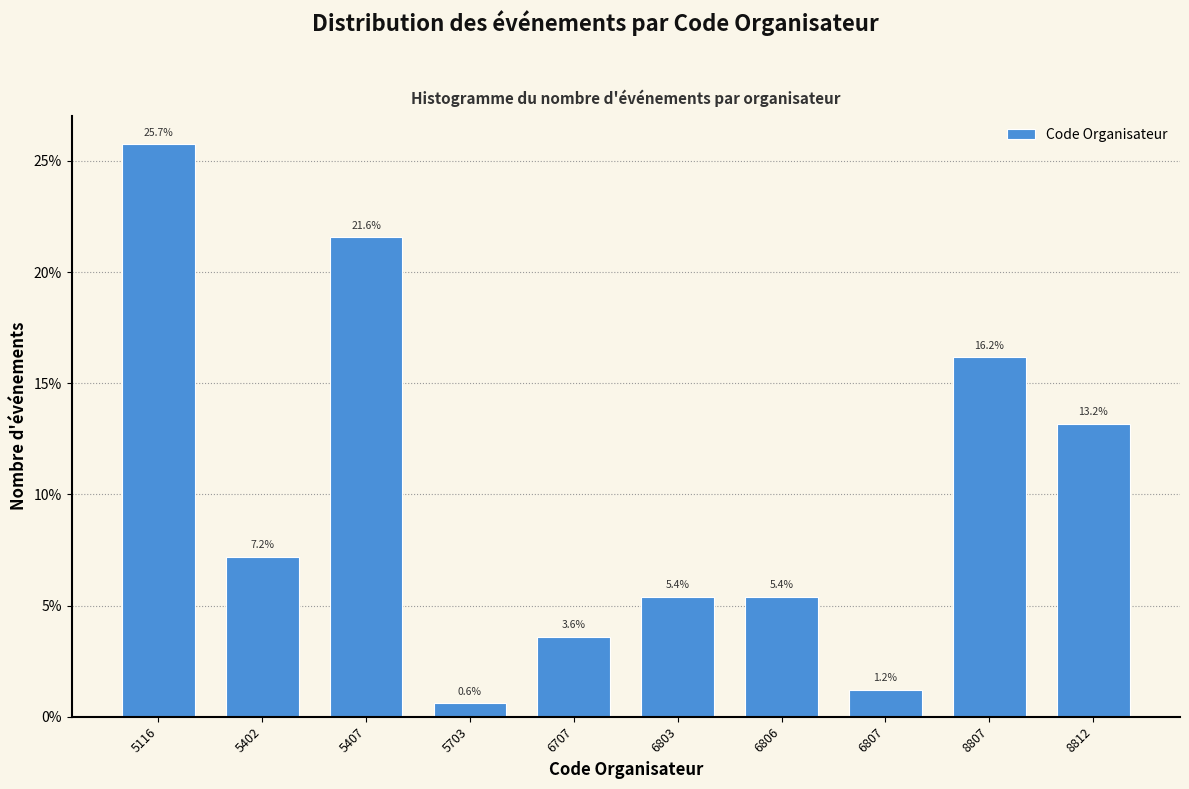

Reading left to right, extract all data points from this chart.

25.7	7.2	21.6	0.6	3.6	5.4	5.4	1.2	16.2	13.2